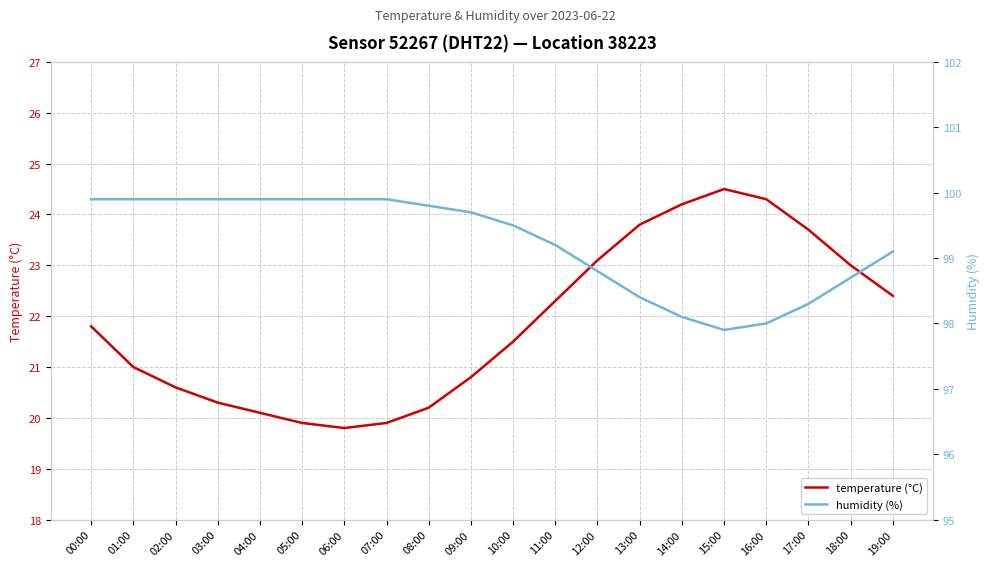

At which label does humidity (%) reach its minimum?

15:00